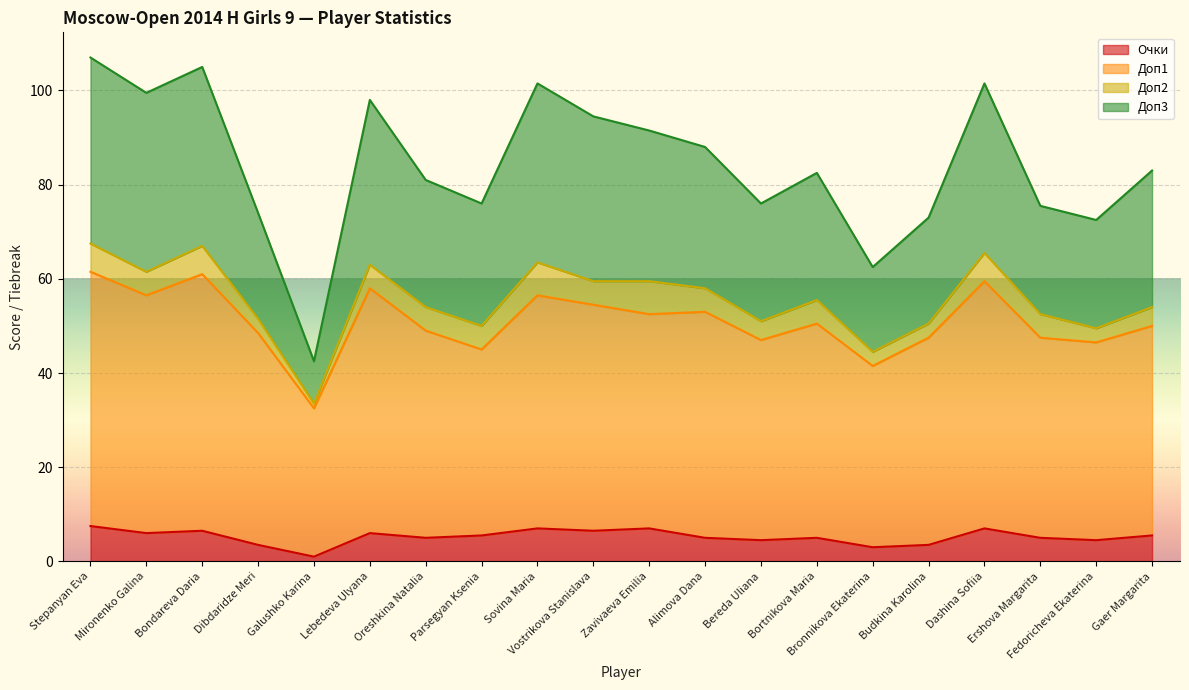

Which category has the lowest value in the Очки series?

Galushko Karina